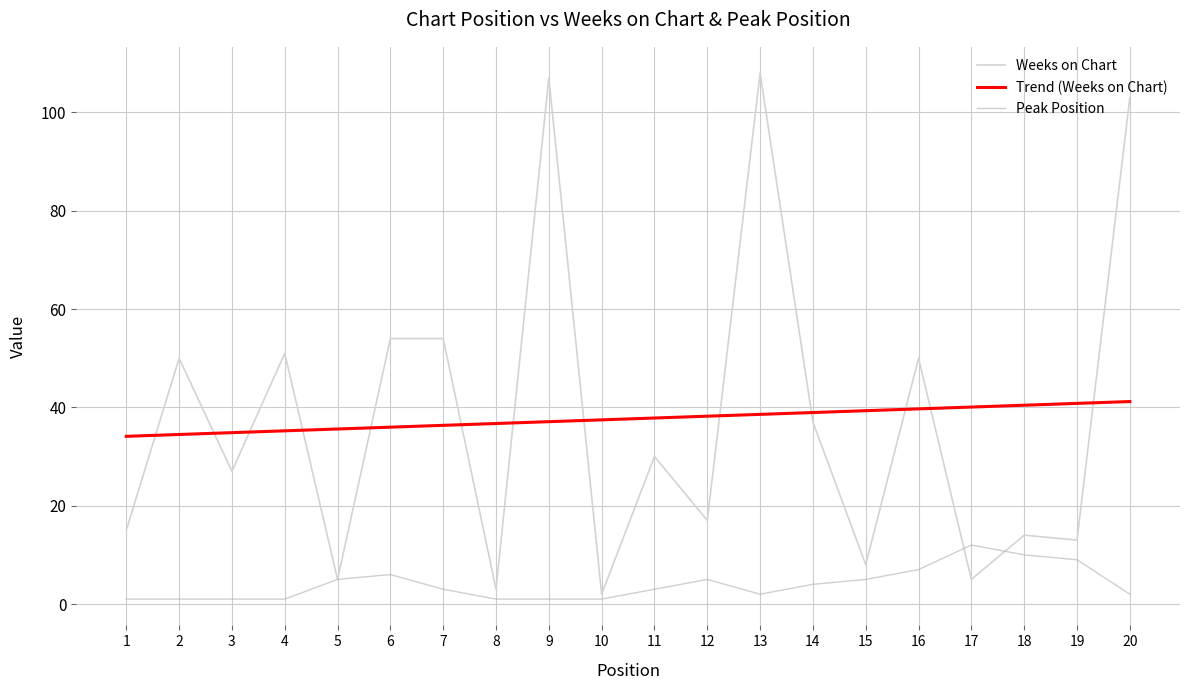

What is the difference between the second highest and second lowest values in the Weeks on Chart series?

104.0